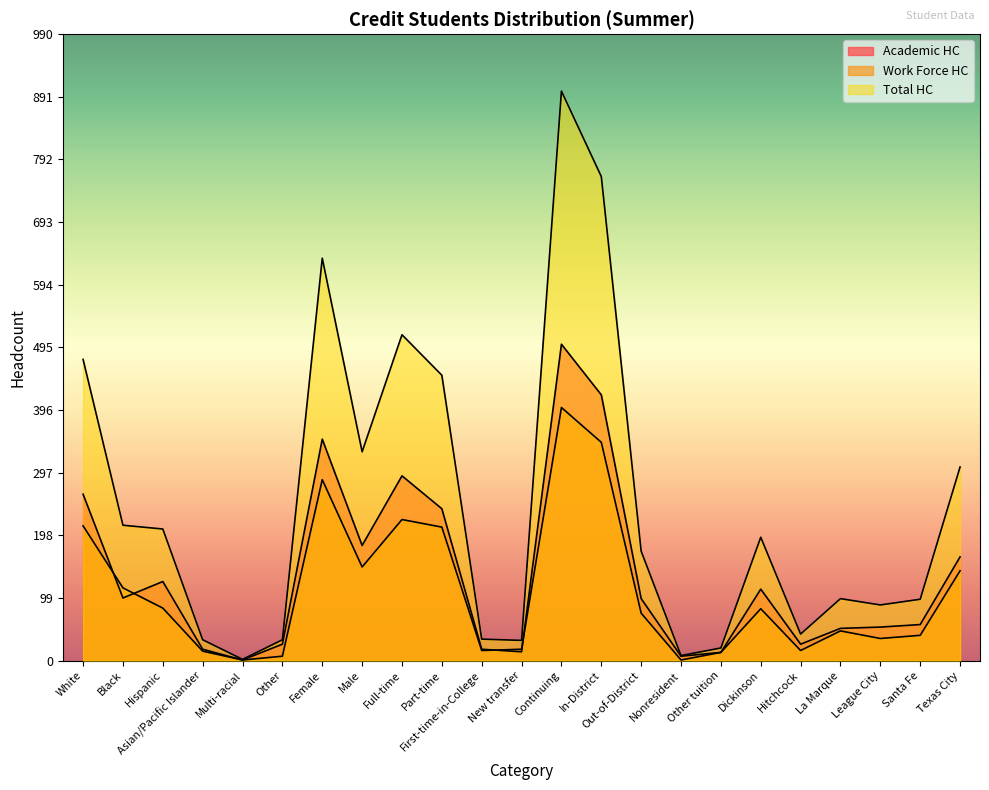

List the labels in order of Total HC value, smallest first.

Multi-racial, Nonresident, Other tuition, New transfer, Asian/Pacific Islander, Other, First-time-in-College, Hitchcock, League City, Santa Fe, La Marque, Out-of-District, Dickinson, Hispanic, Black, Texas City, Male, Part-time, White, Full-time, Female, In-District, Continuing